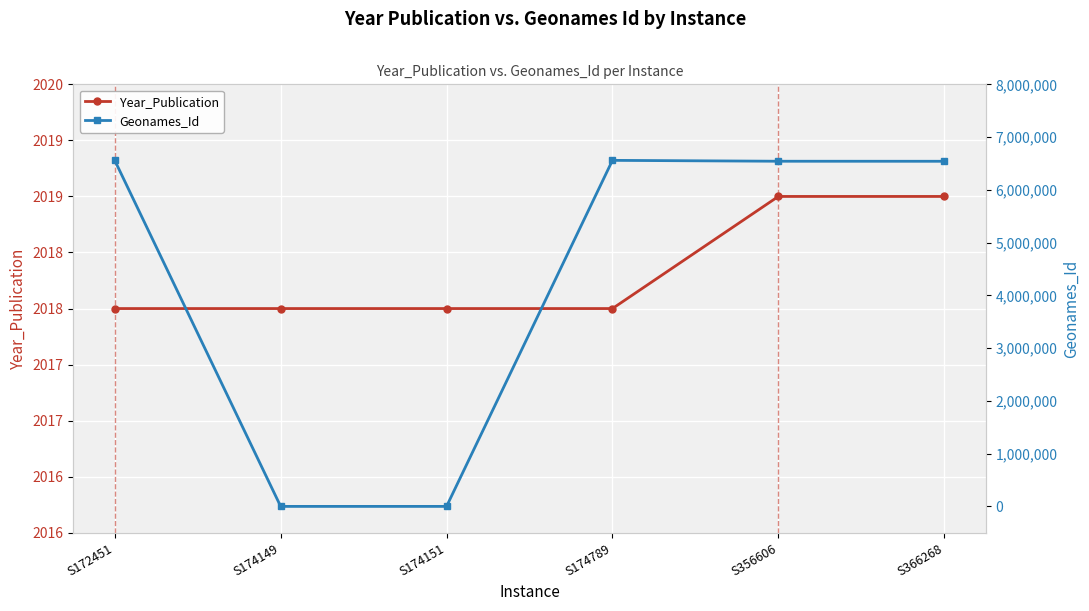

Which series has the largest range (max minus min)?

Geonames_Id